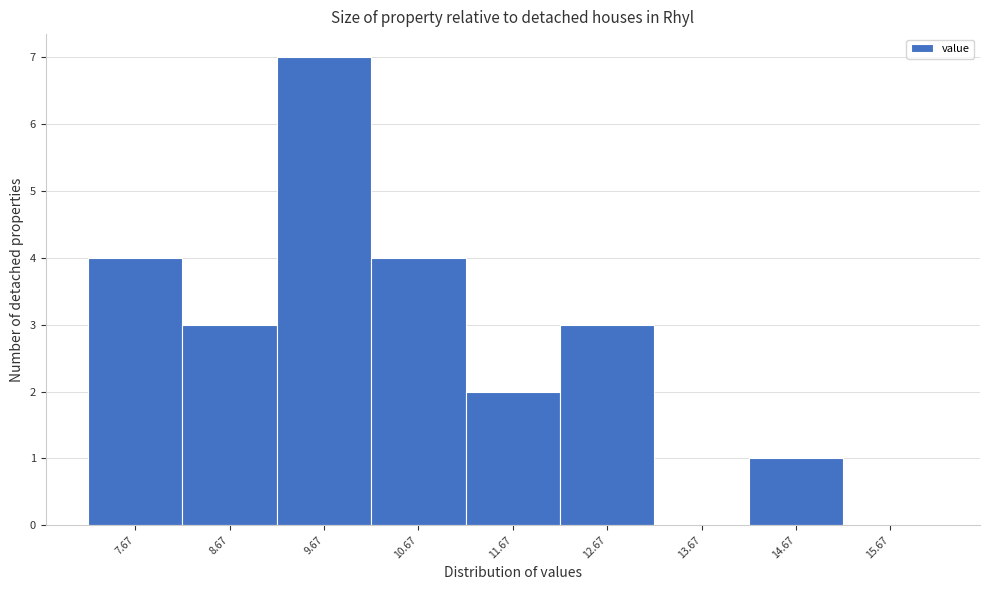

Reading left to right, transcribe this chart: for each bar, give the range it covers on the x-axis and its height. Neither the bar edges nor the heights are printed on the chart, so give them approximately, as read against the axes.

7.17 to 8.17: 4
8.17 to 9.17: 3
9.17 to 10.17: 7
10.17 to 11.17: 4
11.17 to 12.17: 2
12.17 to 13.17: 3
13.17 to 14.17: 0
14.17 to 15.17: 1
15.17 to 16.17: 0